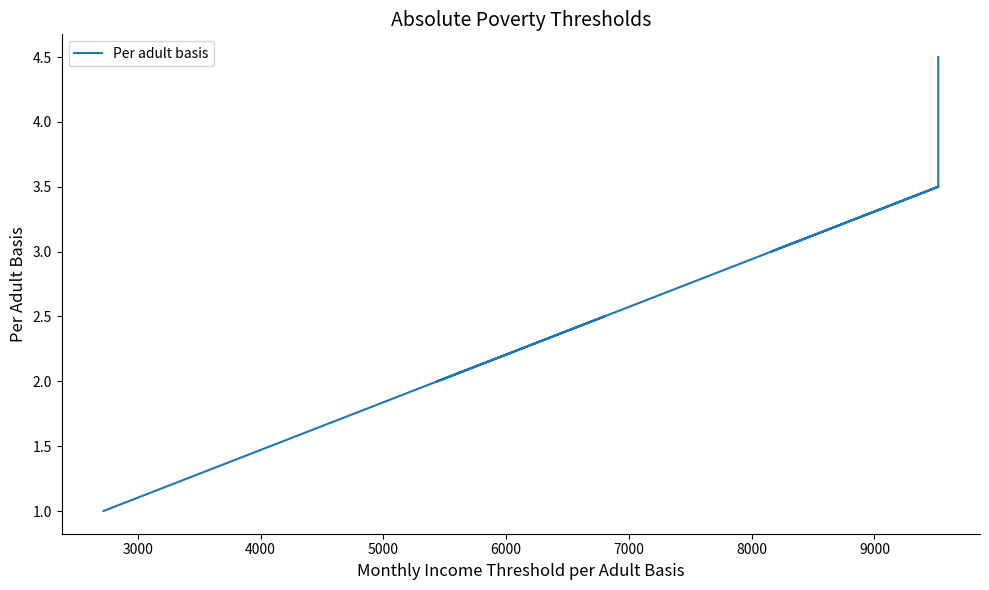

How many lines are shown in the chart?

1